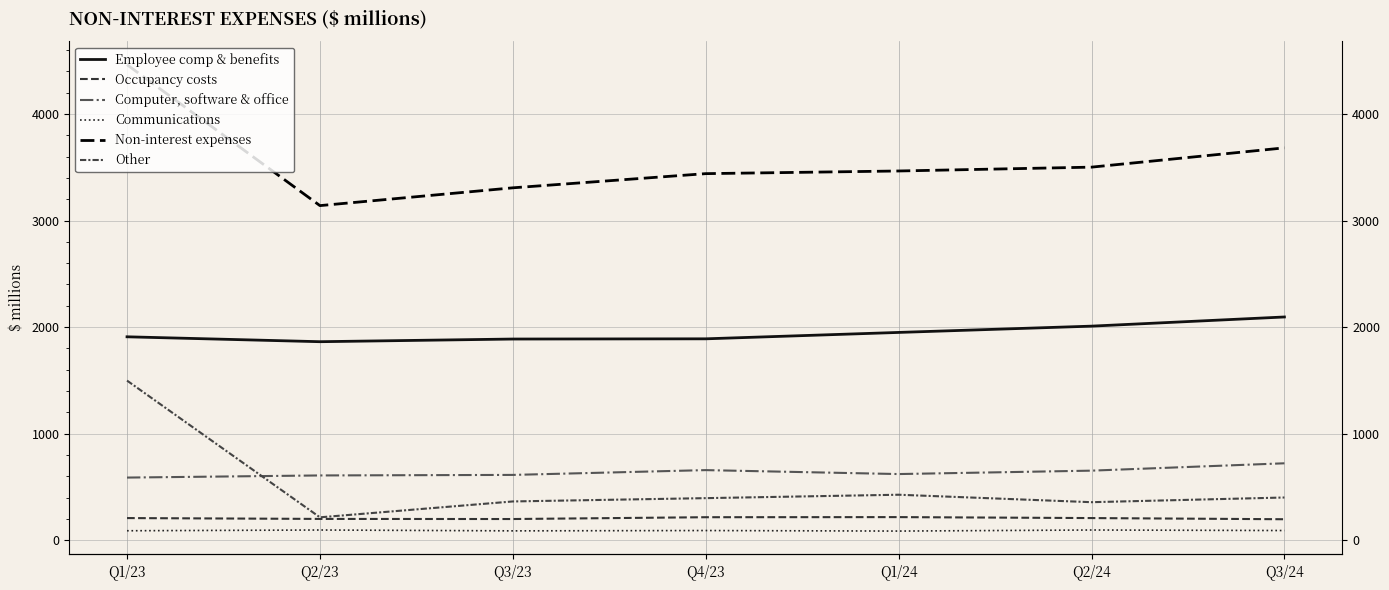

Which series has the largest total across all categories?

Non-interest expenses